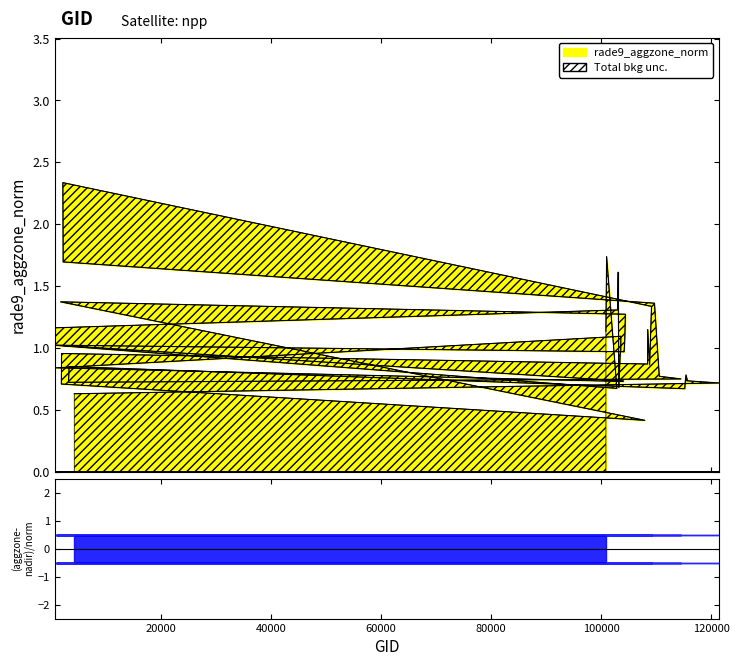

What is the difference between the second highest and second lowest values?

1.1